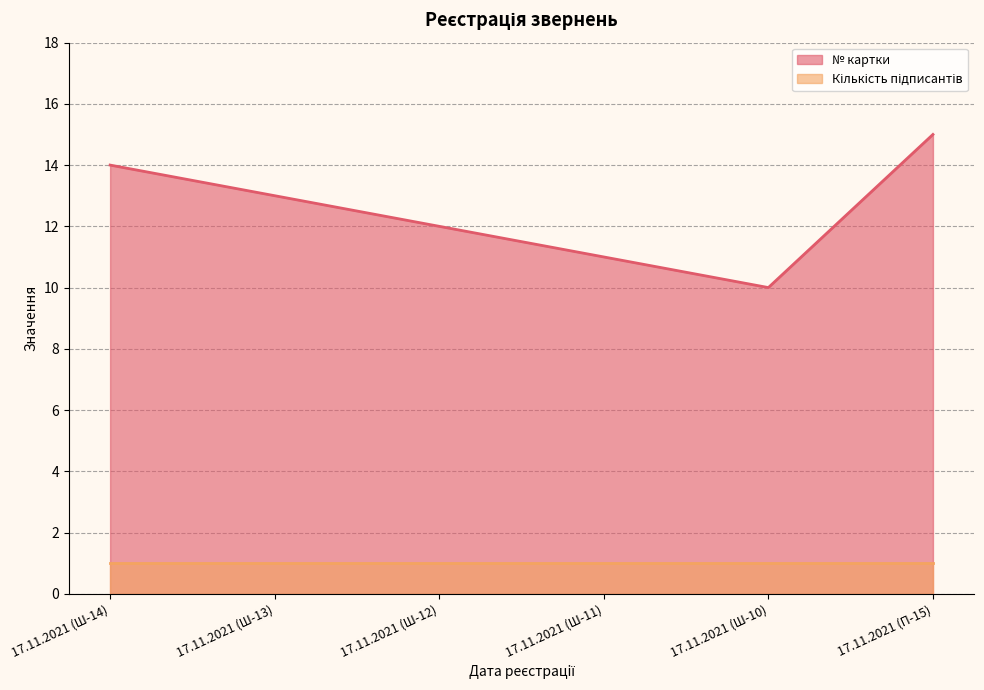

What is the greatest value displayed?

15